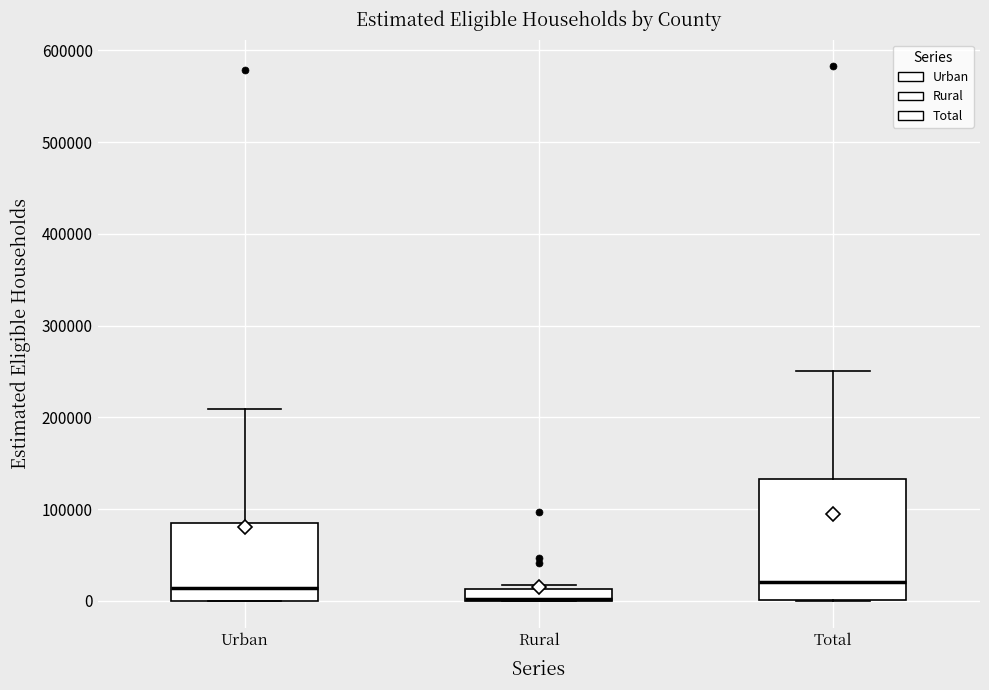

Comparing the boxes themselves (not the whiskers), which one is the tallest?

Total